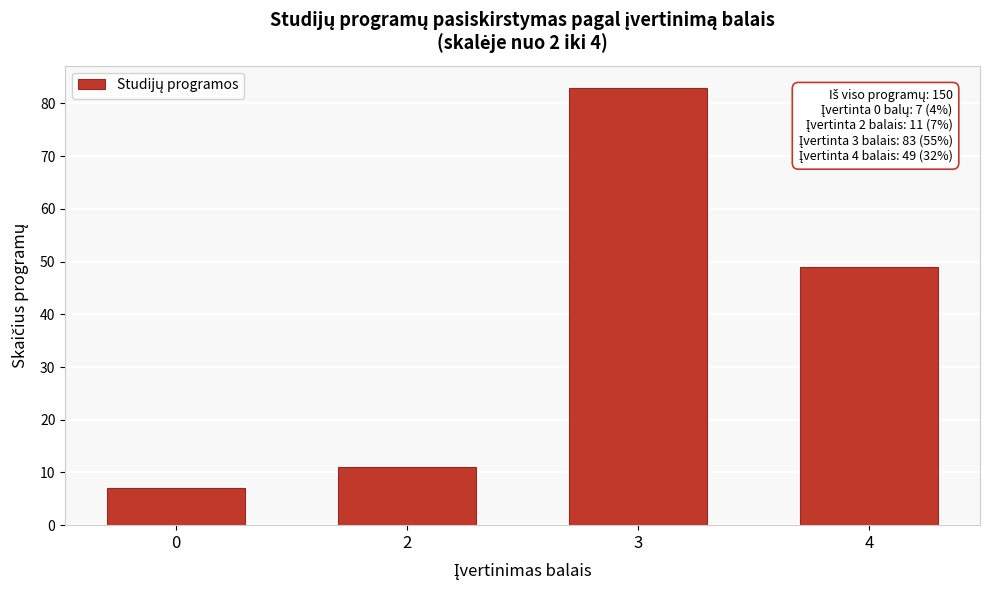

Reading left to right, transcribe all the data shown in this chart.

0=7	2=11	3=83	4=49